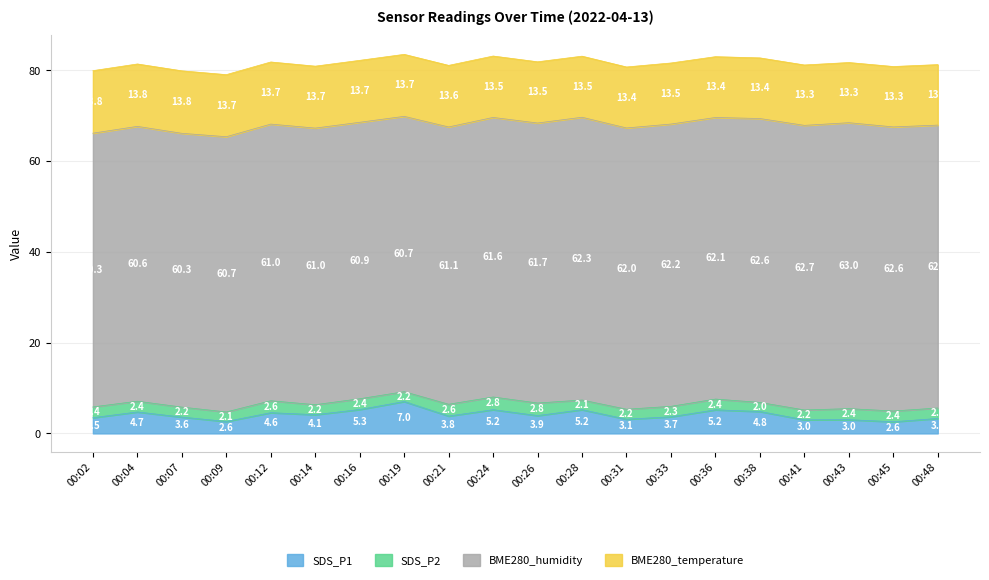

Which series has the largest total across all categories?

BME280_humidity